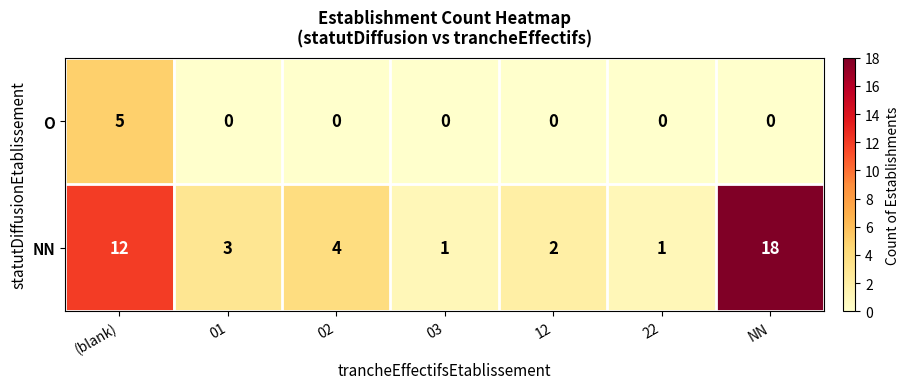

What is the sum of the O values at 03 and (blank)?

5